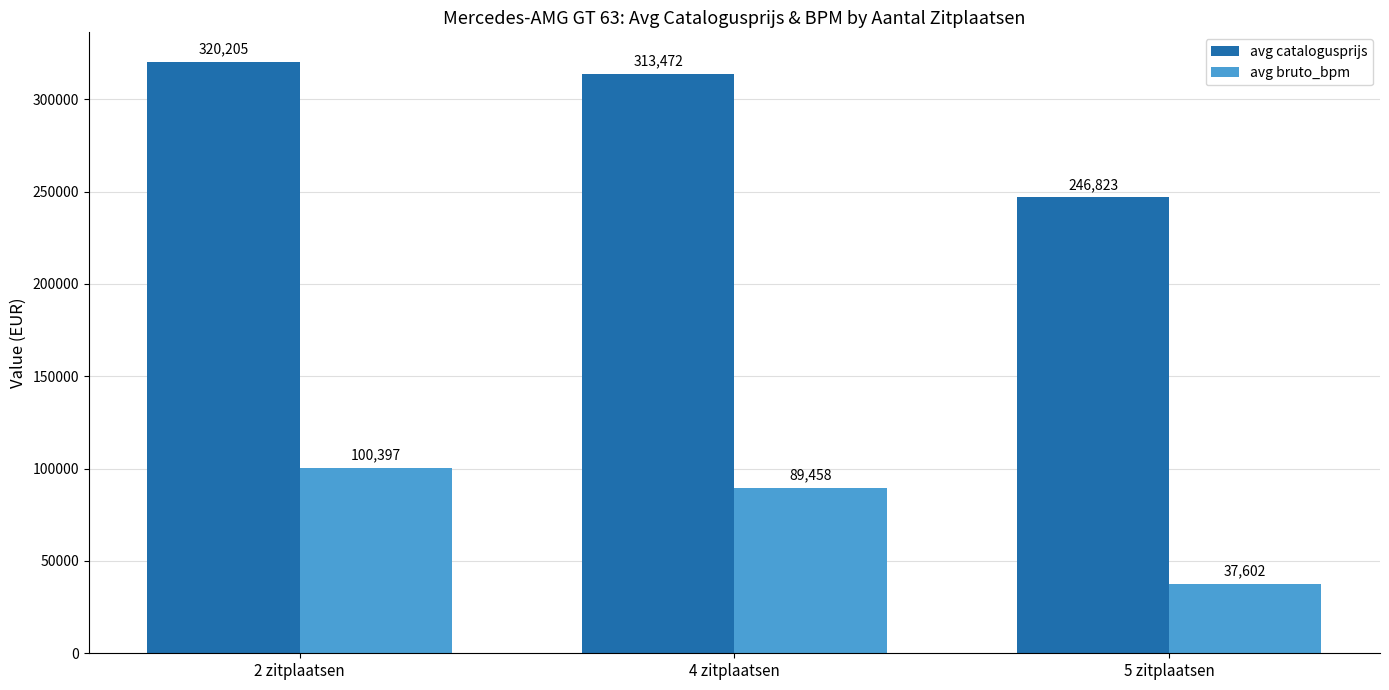

What is the difference between the highest and lowest values at 4 zitplaatsen?

224014.5